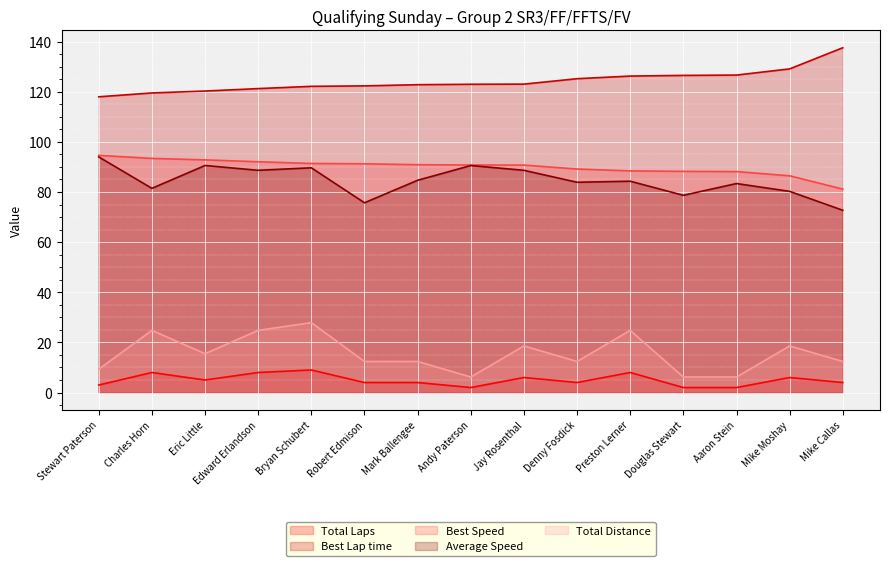

Which label corresponds to the smallest value in the chart?

Andy Paterson